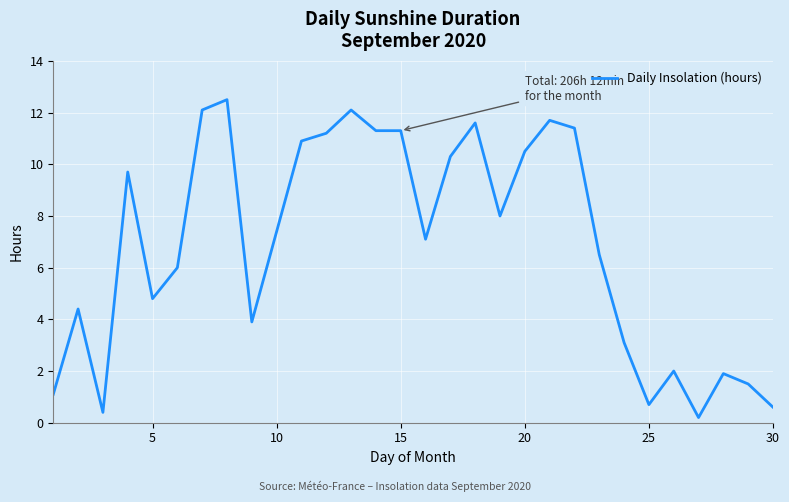

True or false: the data has more than 0 interior local peaks.

True